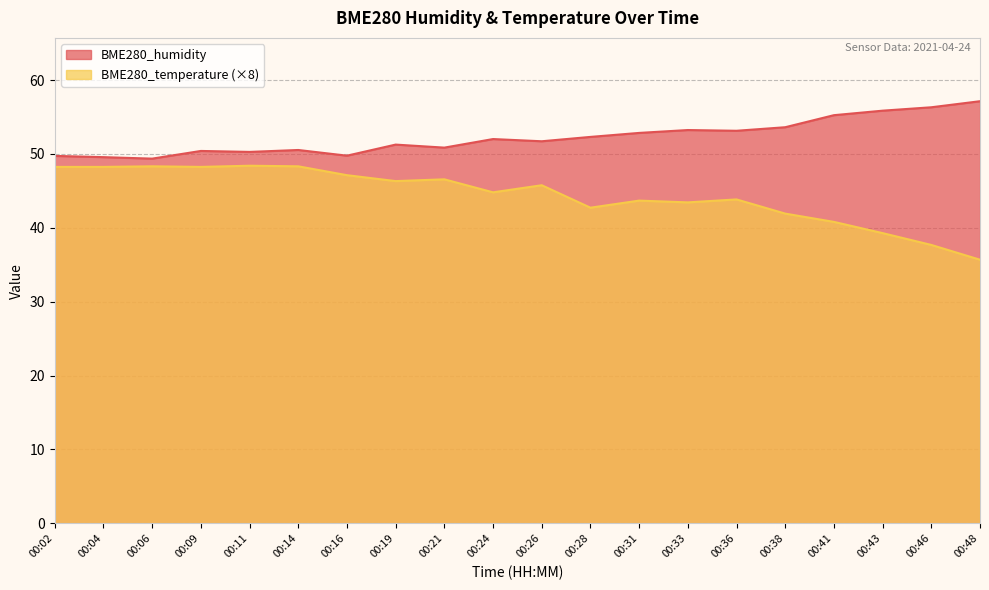

Reading right to left, extract all data points from this chart.

BME280_humidity: 57.1	56.3	55.9	55.2	53.6	53.1	53.2	52.8	52.3	51.7	52.0	50.9	51.3	49.8	50.5	50.3	50.4	49.4	49.6	49.7
BME280_temperature: 35.7	37.7	39.3	40.8	41.9	43.8	43.4	43.7	42.7	45.8	44.8	46.6	46.3	47.1	48.3	48.4	48.2	48.3	48.2	48.2